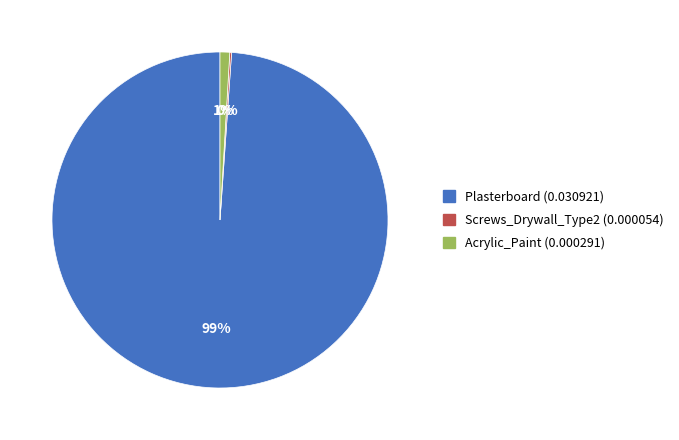

Does Plasterboard (0.030921) account for over 50% of the chart?

Yes